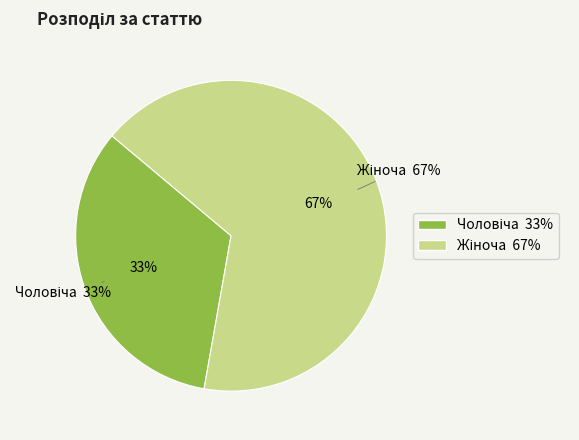

Which slice represents more than half of the pie?

Жіноча